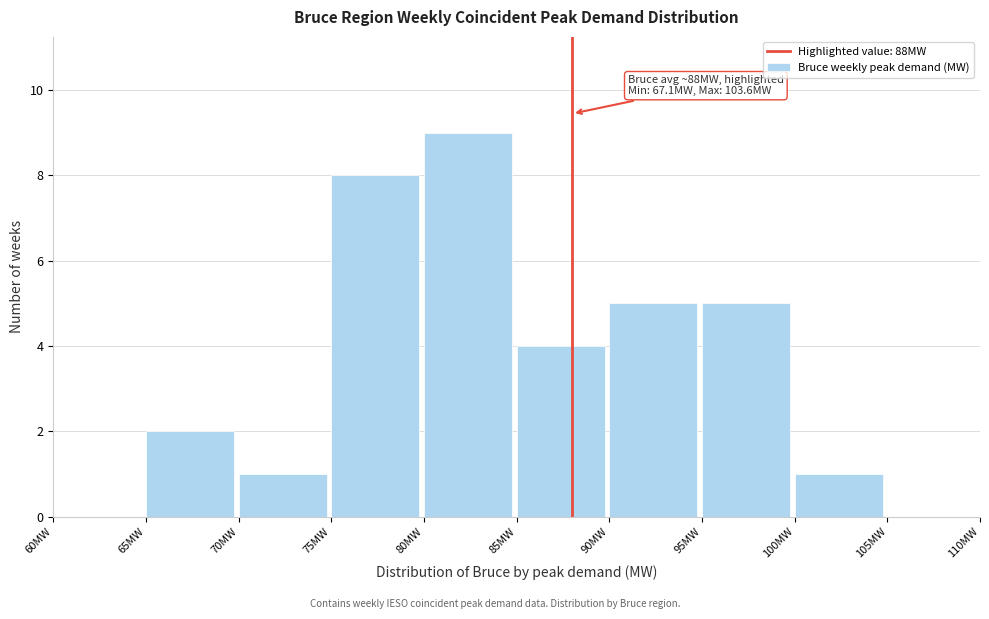

Which range on the x-axis has the tallest bar?

80 to 85